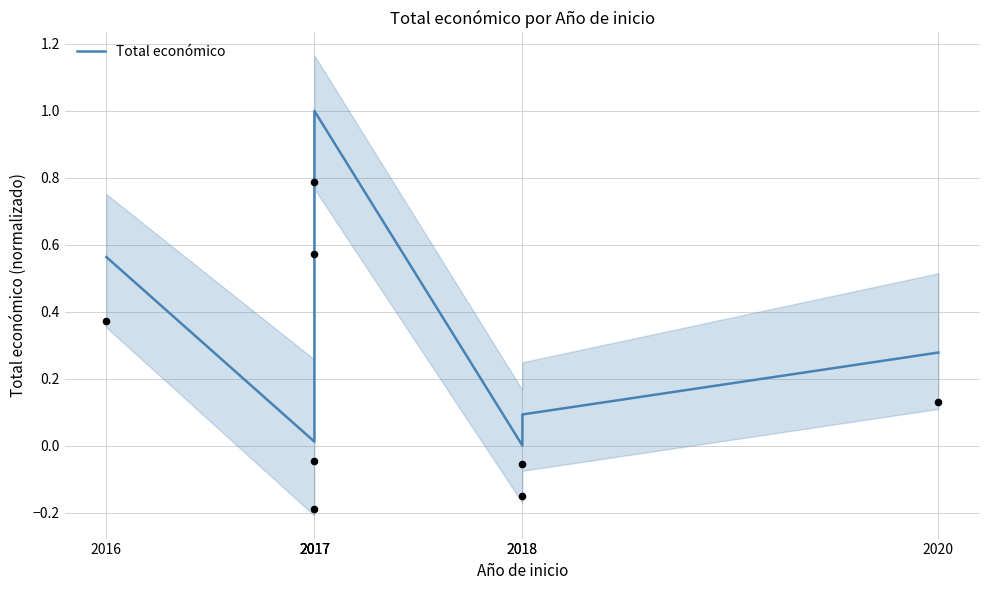

What is the change in value from 2016 to 2020?

-0.3